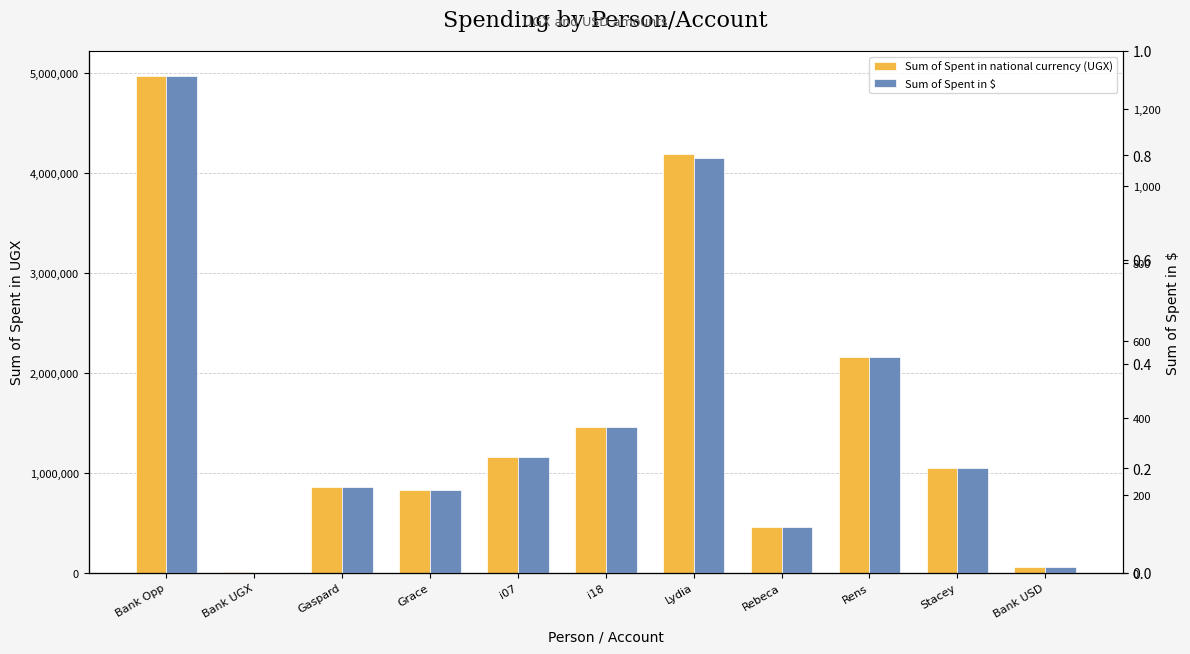

What is the sum of the Sum of Spent in national currency (UGX) values at Bank UGX and Rebeca?

454500.0